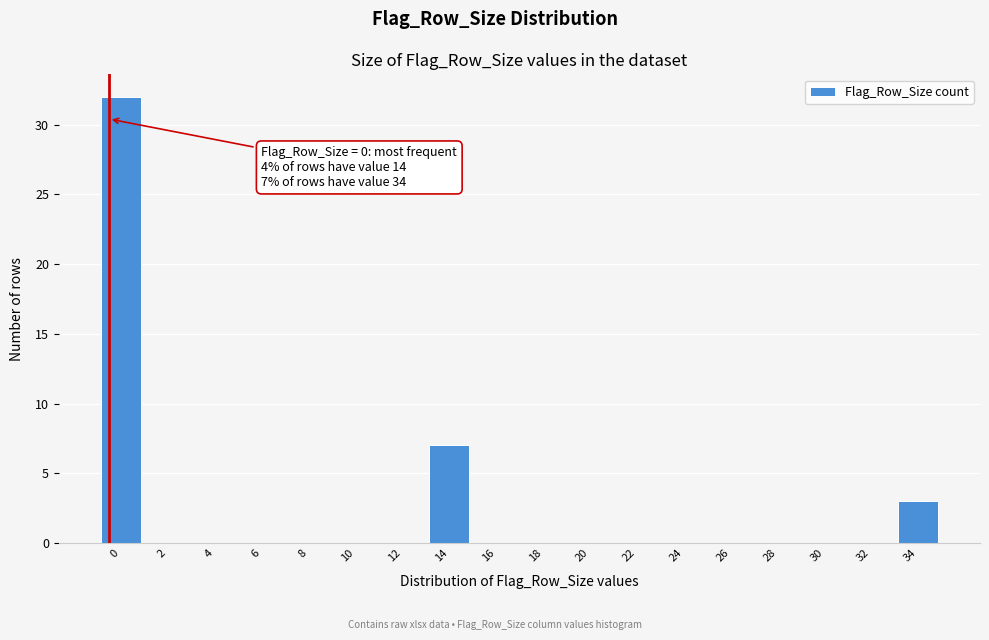

Reading left to right, list all the values displayed in this chart.

0=32	2=0	4=0	6=0	8=0	10=0	12=0	14=7	16=0	18=0	20=0	22=0	24=0	26=0	28=0	30=0	32=0	34=3